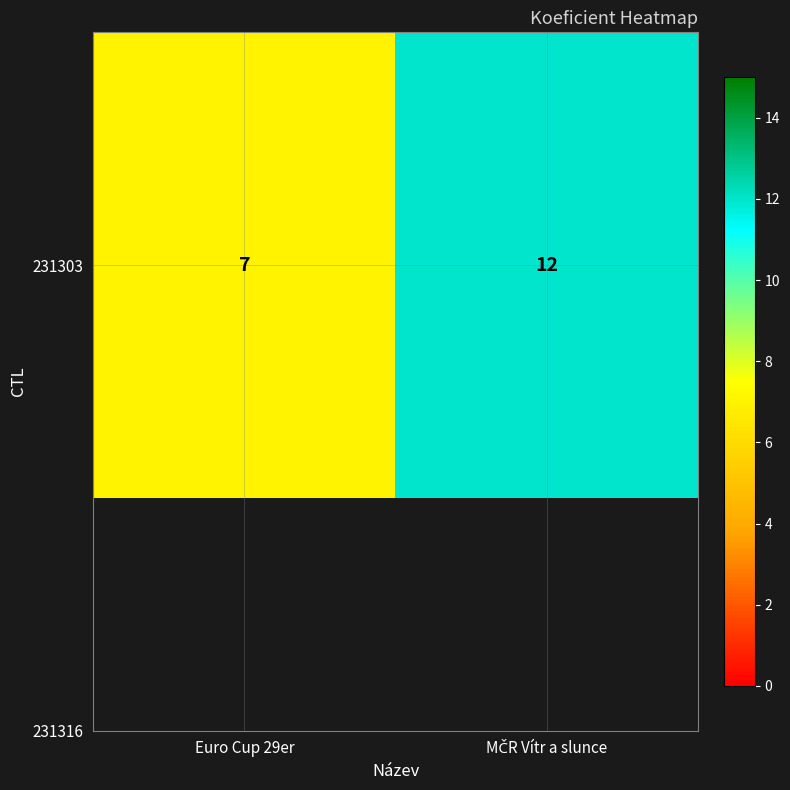

At which label is the value closest to 9?

Euro Cup 29er